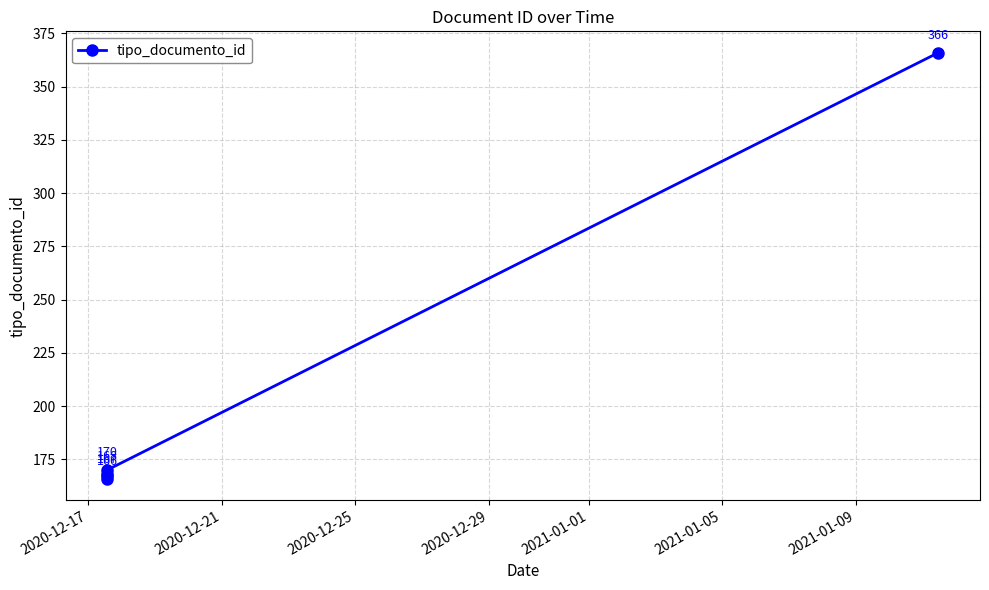

How many lines are shown in the chart?

1